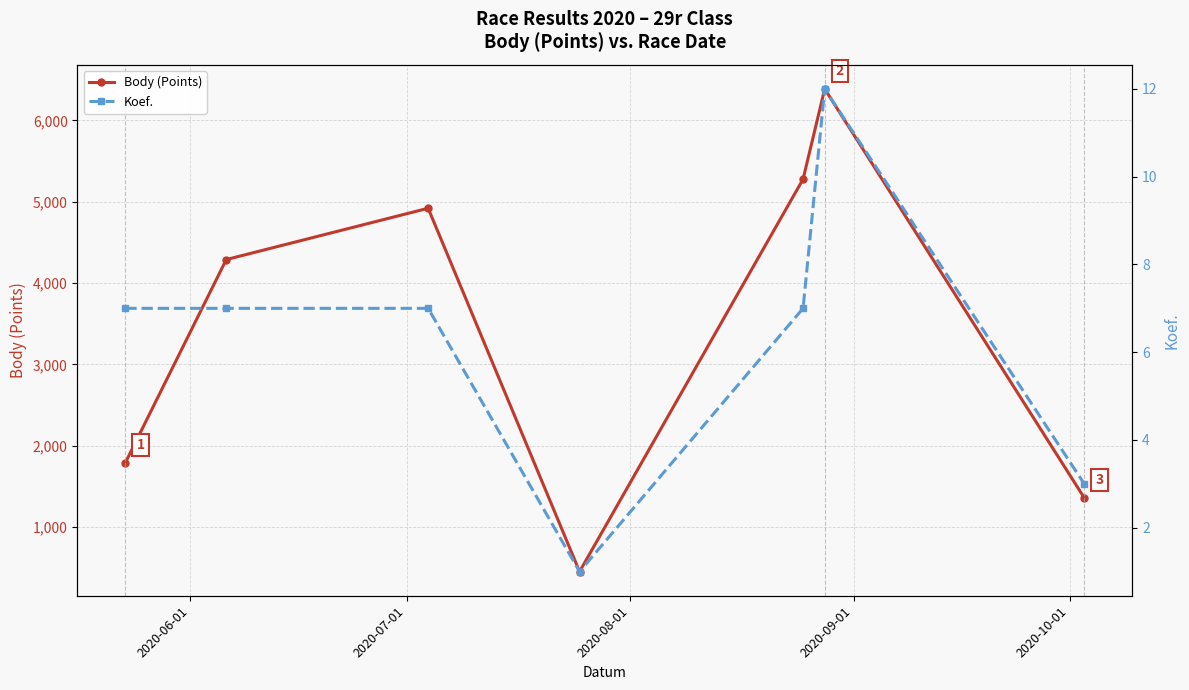

How many interior local valleys does the Body (Points) series have?

1